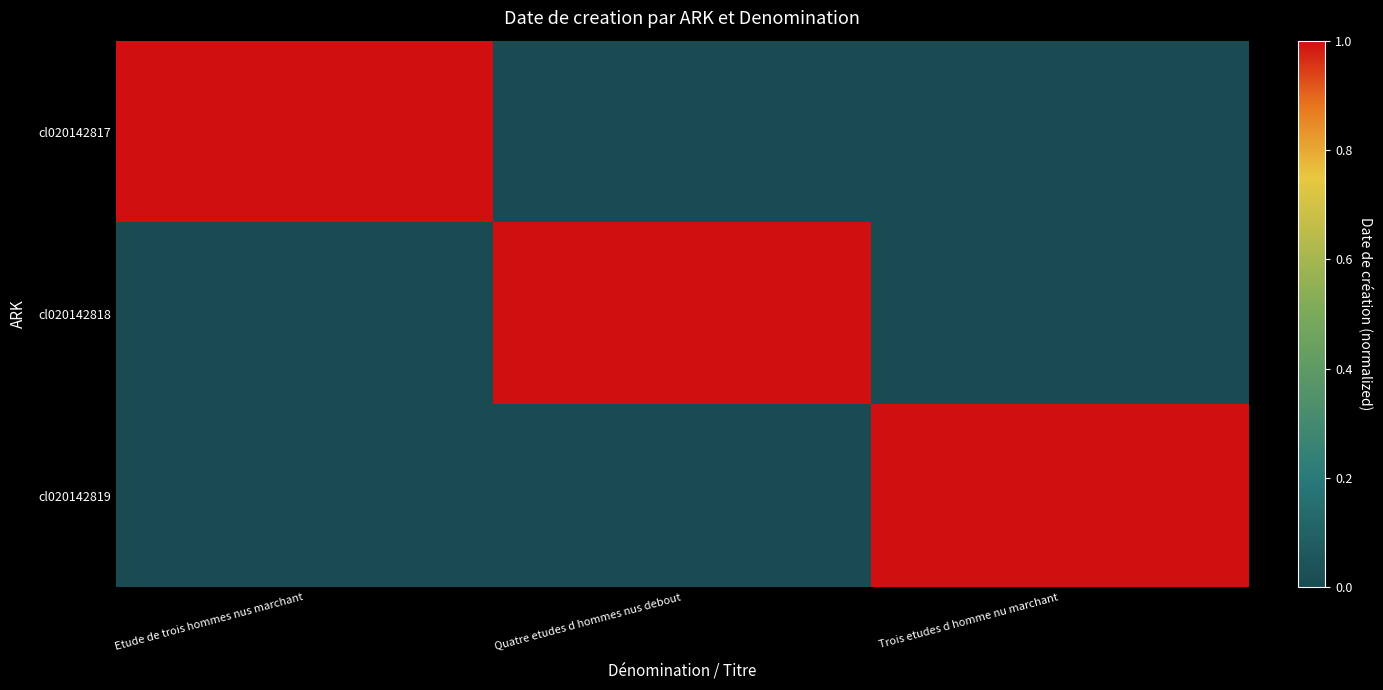

At how many categories does at least one series exceed 0?

3